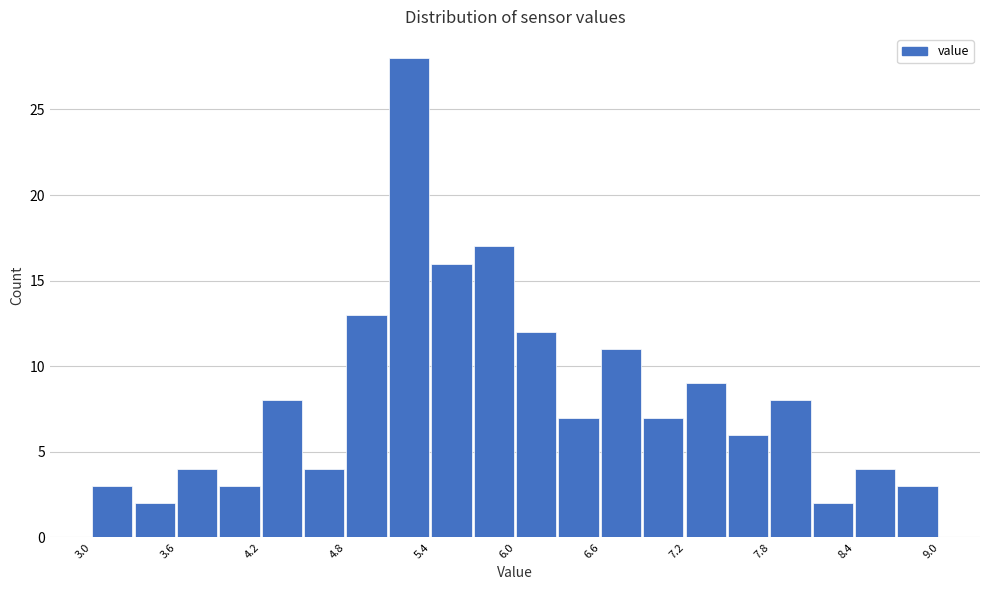

Around what value on the x-axis is the tallest bar? Give the approximate position of its centre, as read against the axis.

5.2